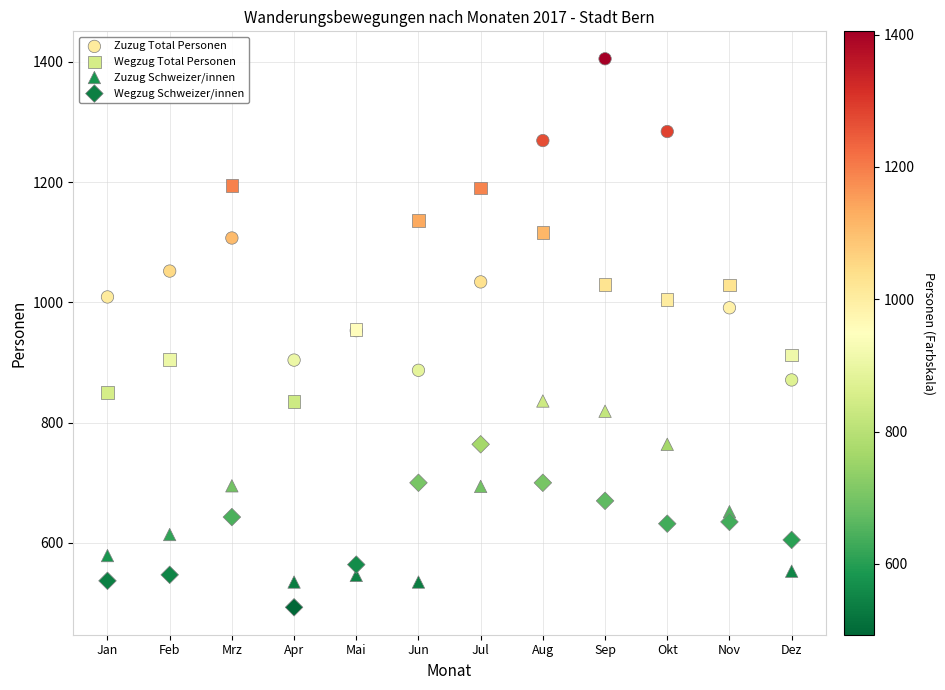

What are all the series names shown in the legend?

Zuzug Total Personen, Wegzug Total Personen, Zuzug Schweizer/innen, Wegzug Schweizer/innen